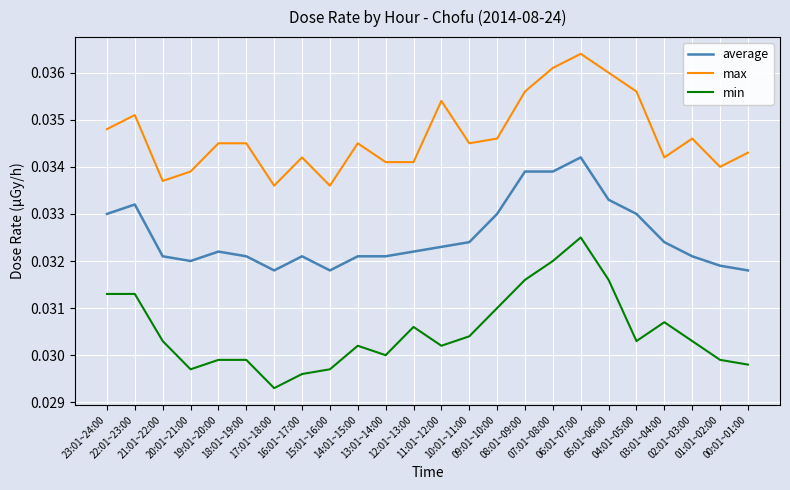

List the series in order of their peak value, highest first.

max, average, min